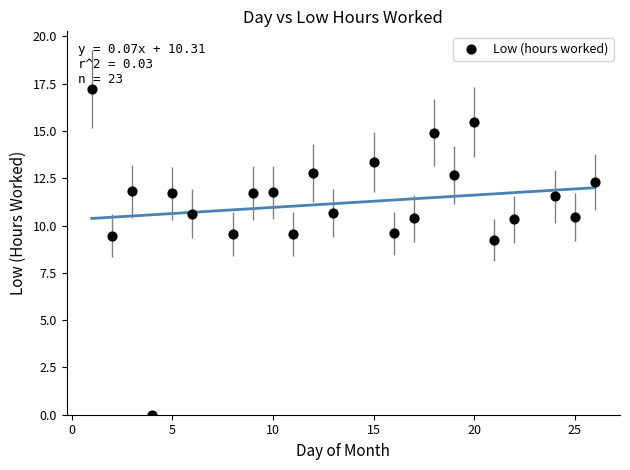

What Y value in the scatter plot is closest to 8?

9.2